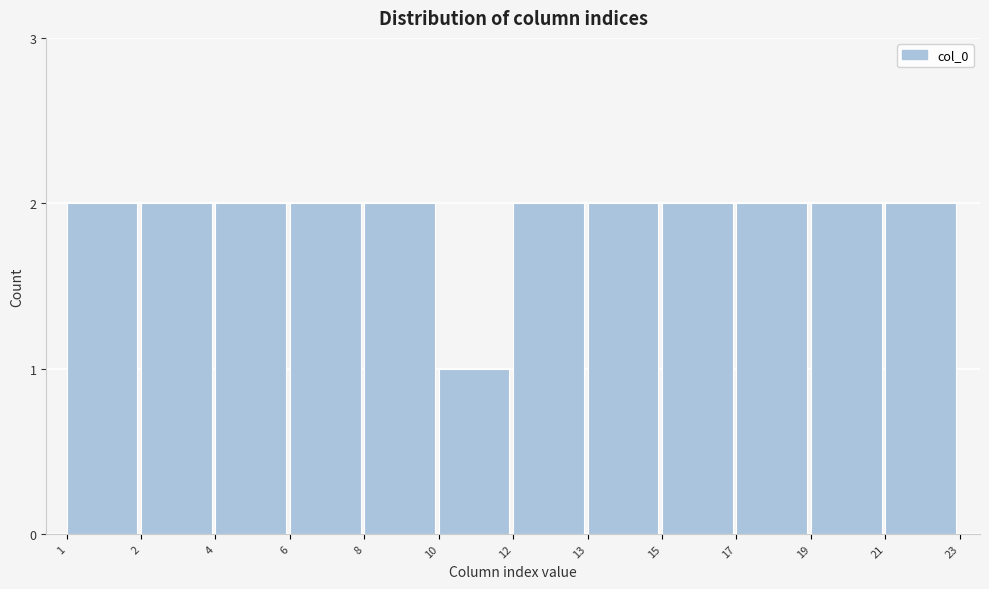

Reading right to left, what are all the values shown in this chart?

21=2	19=2	17=2	15=2	13=2	12=2	10=1	8=2	6=2	4=2	2=2	1=2